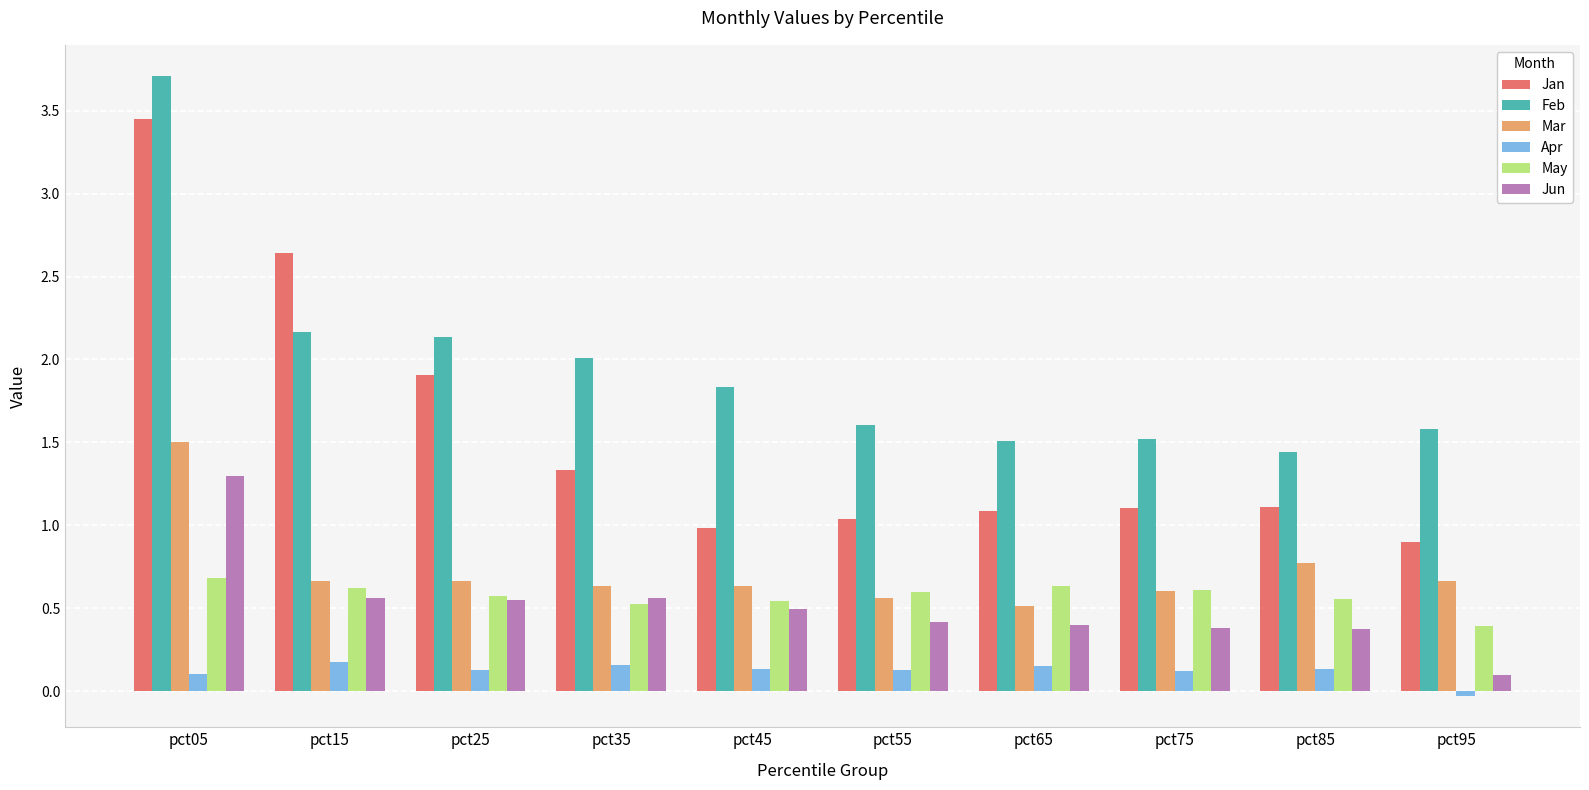

At which category is the sum across all series the highest?

pct05